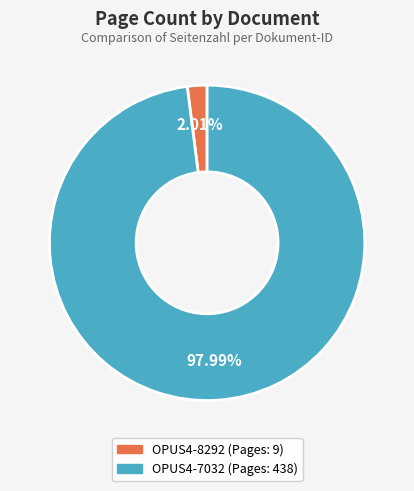

How many slices are in this pie chart?

2